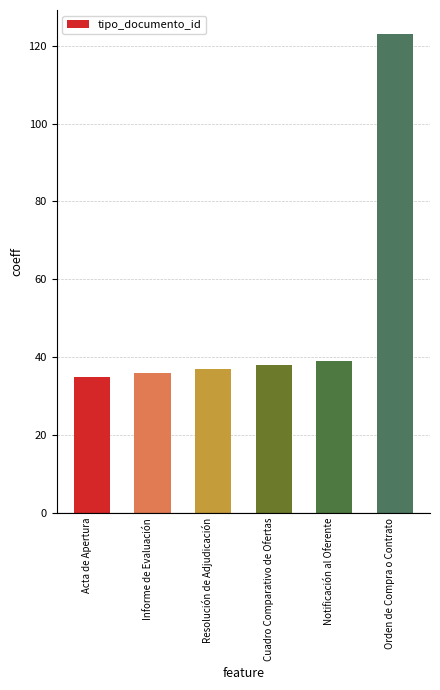

What is the greatest value displayed?

123